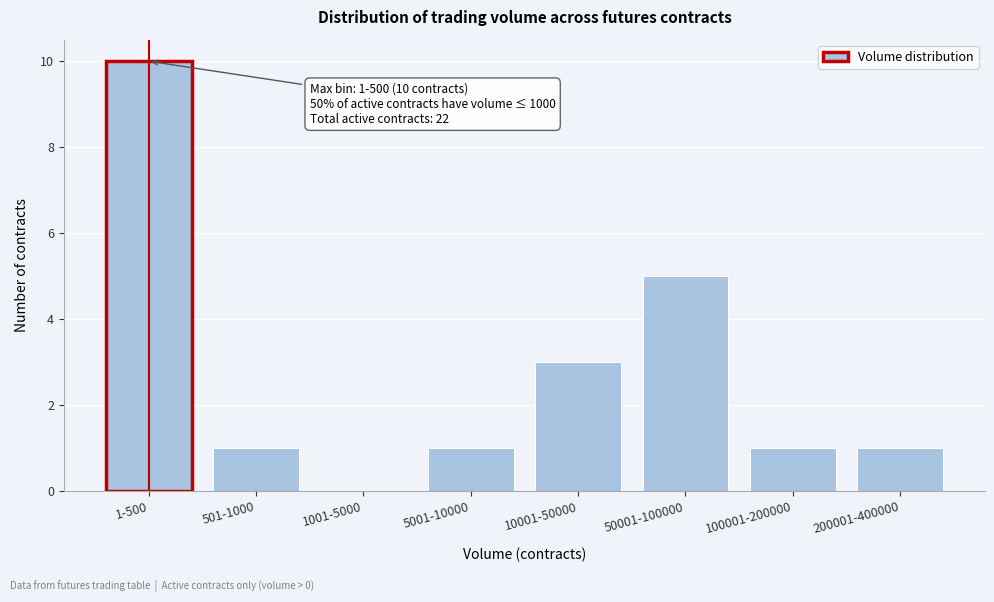

Reading left to right, list all the values displayed in this chart.

1-500=10	501-1000=1	1001-5000=0	5001-10000=1	10001-50000=3	50001-100000=5	100001-200000=1	200001-400000=1